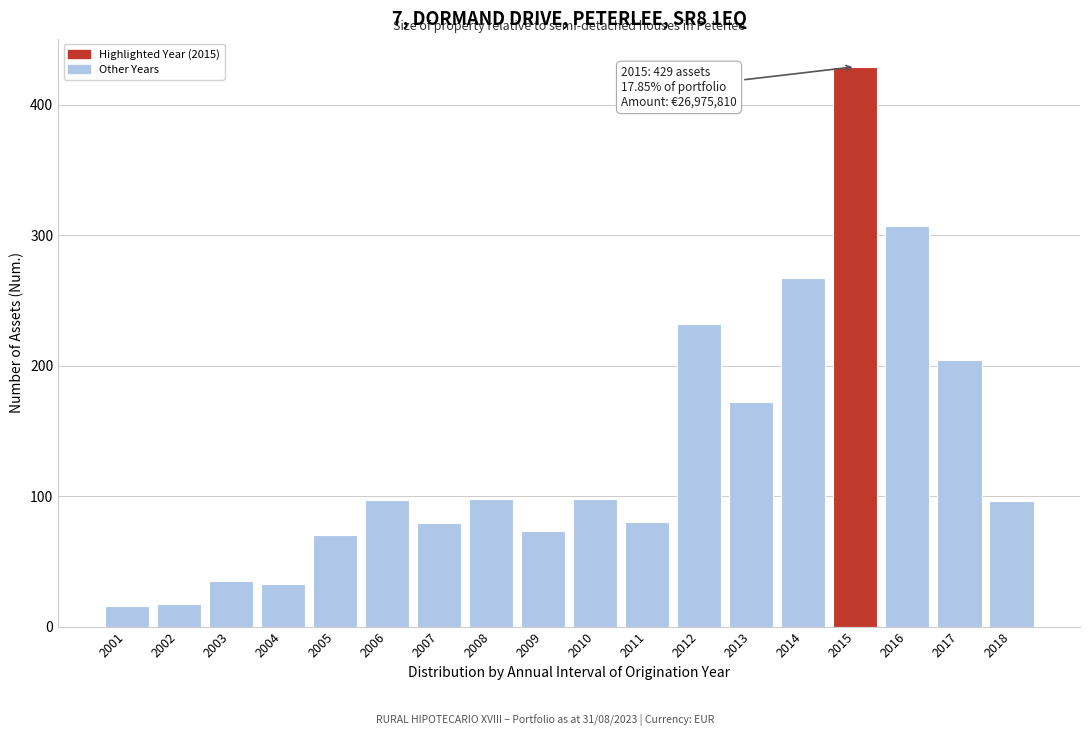

What is the smallest value displayed?

16